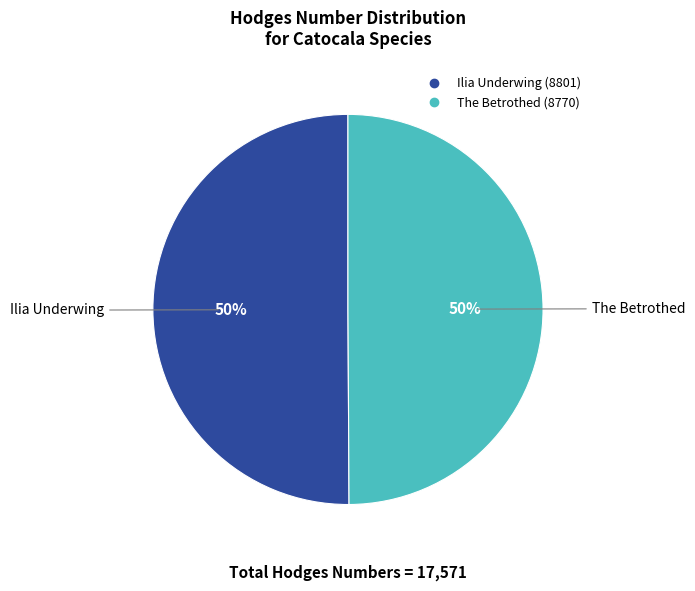

To the nearest percent, what portion does Ilia Underwing represent?

50%